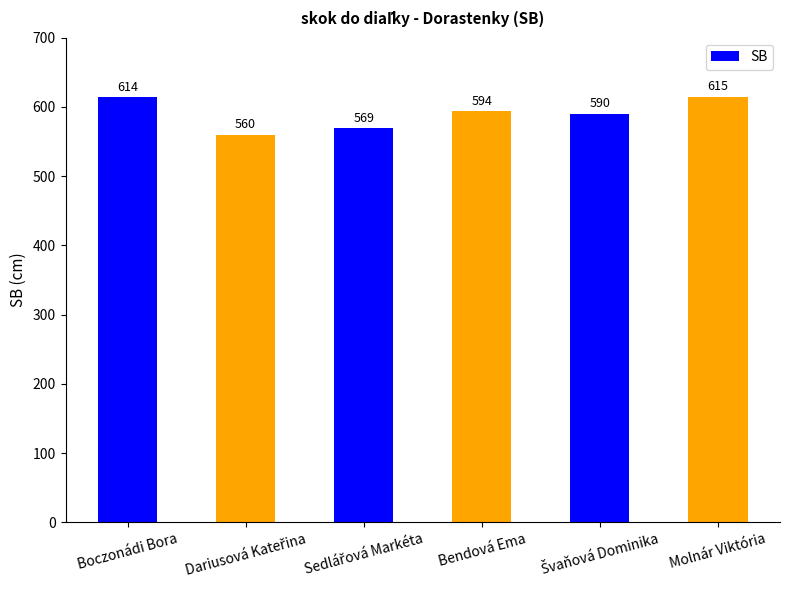

What is the average value?

590